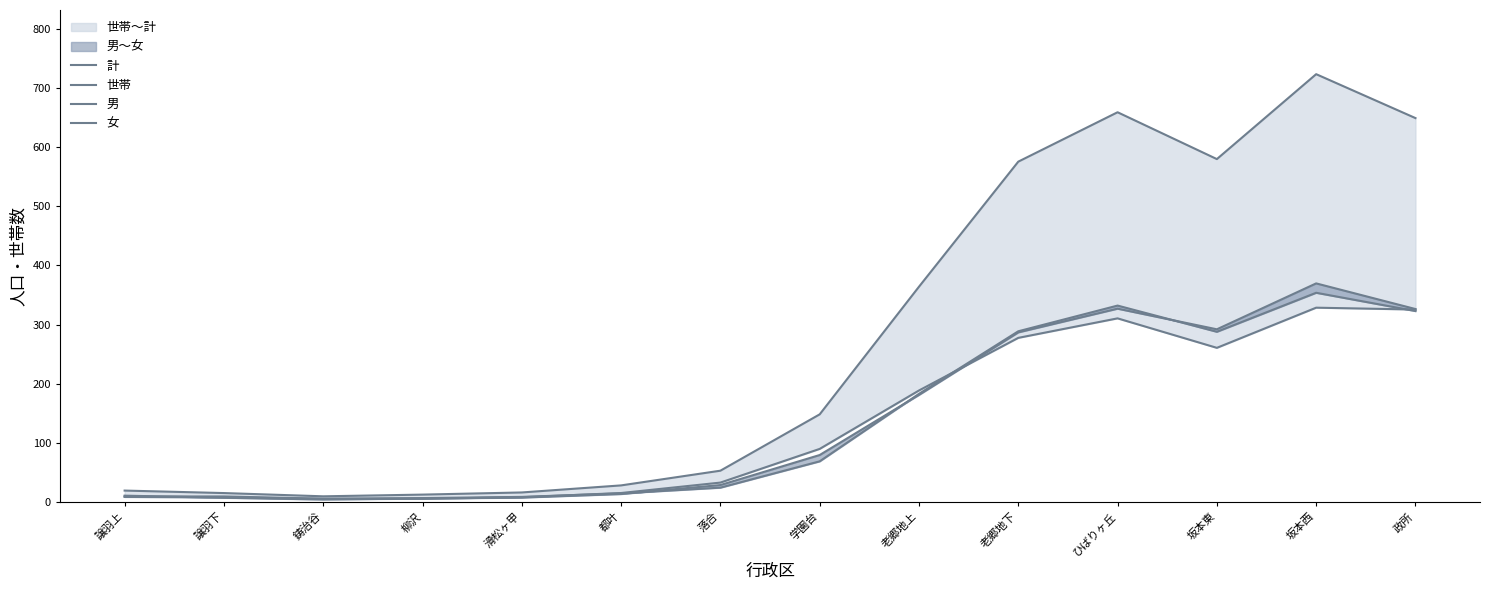

What is the total value across all series at 鋳治谷?

24.8